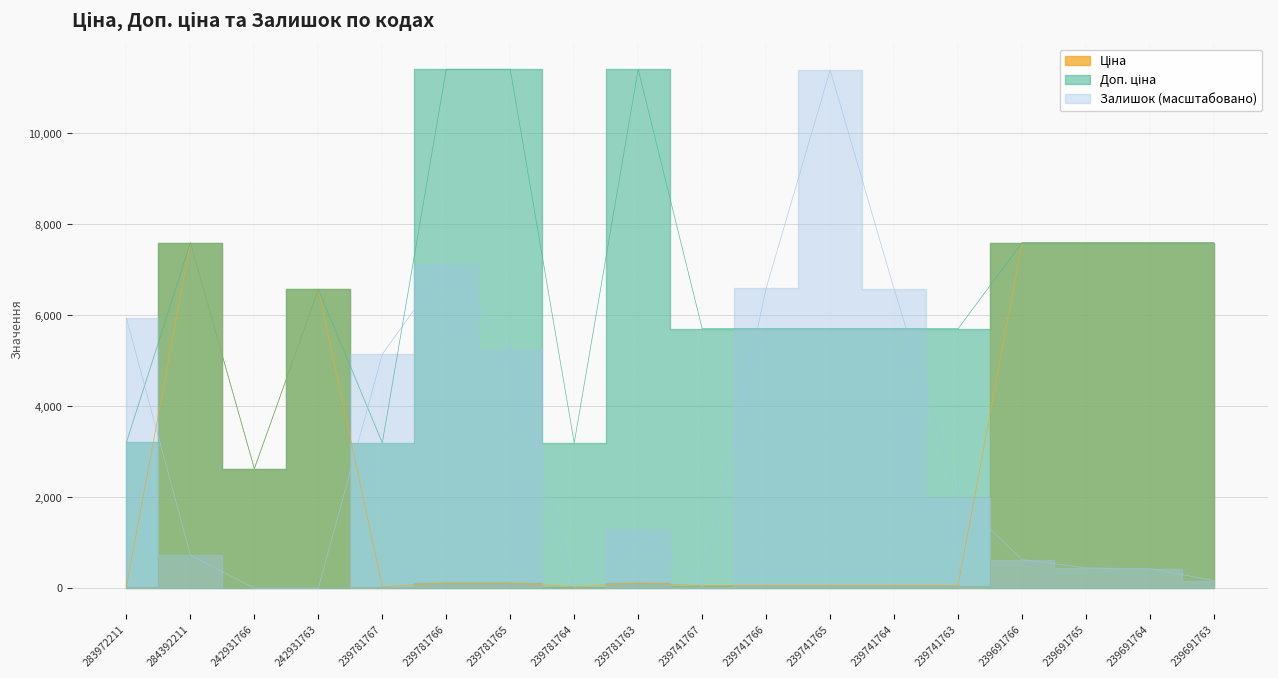

True or false: Ціна and Залишок intersect in this chart.

True